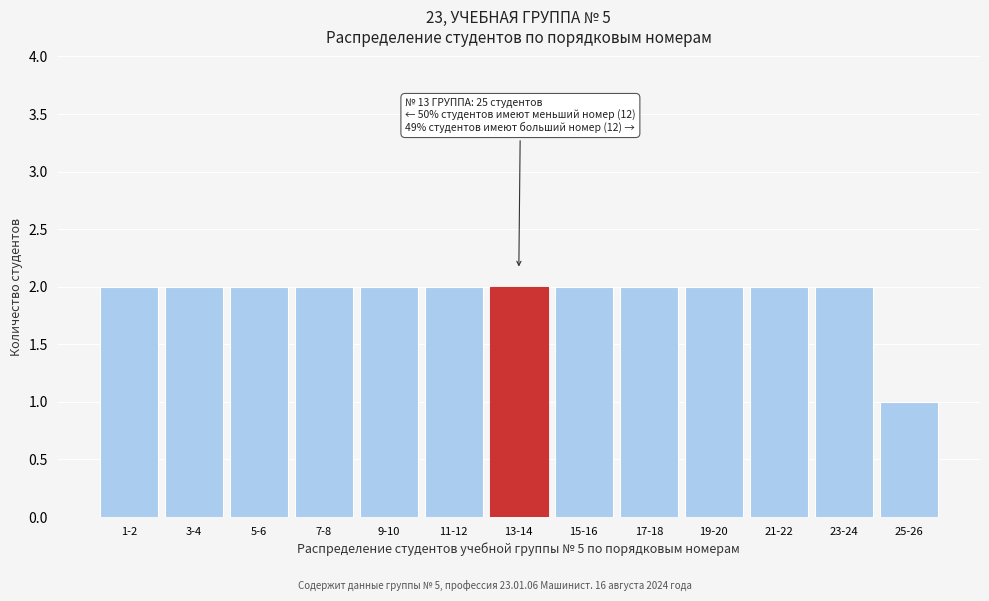

Reading left to right, extract all data points from this chart.

1-2=2	3-4=2	5-6=2	7-8=2	9-10=2	11-12=2	13-14=2	15-16=2	17-18=2	19-20=2	21-22=2	23-24=2	25-26=1